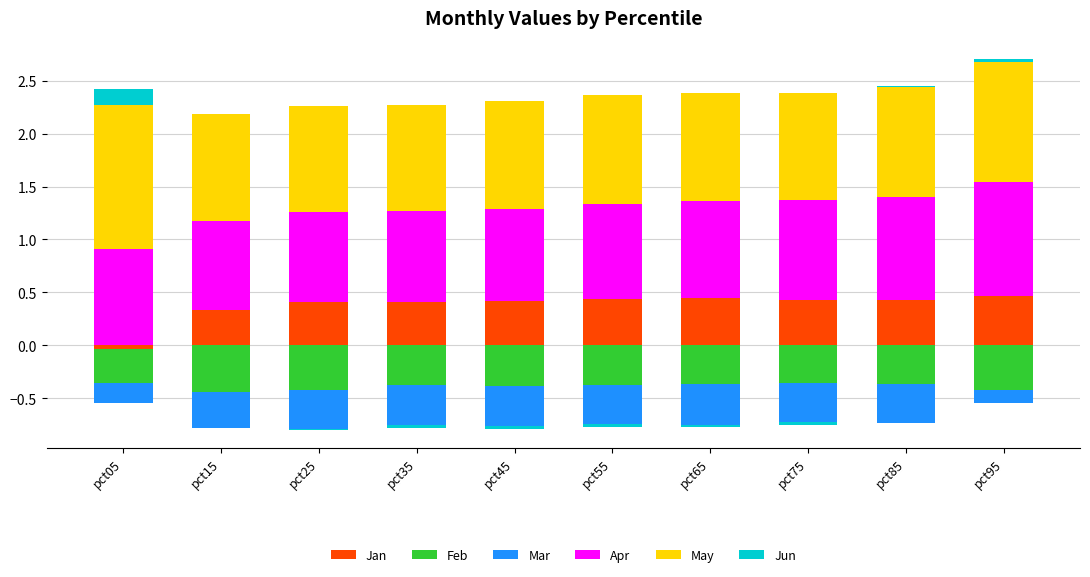

At how many categories does at least one series exceed 0?

10